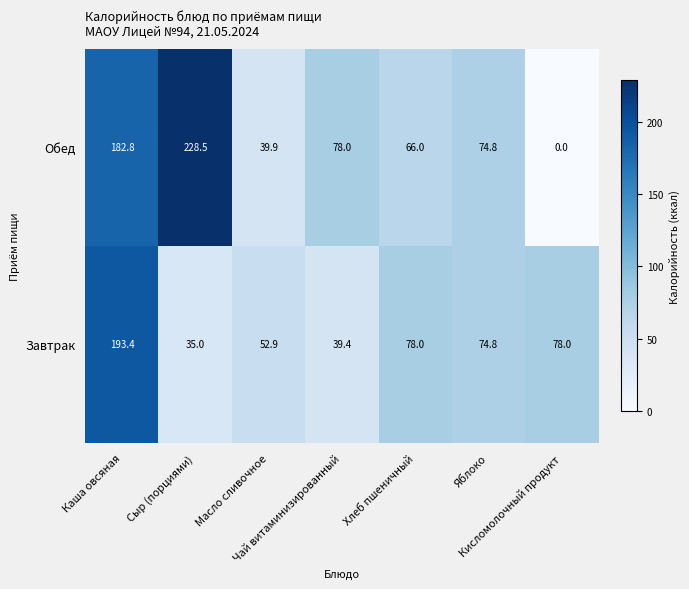

Which series has the largest total across all categories?

Обед